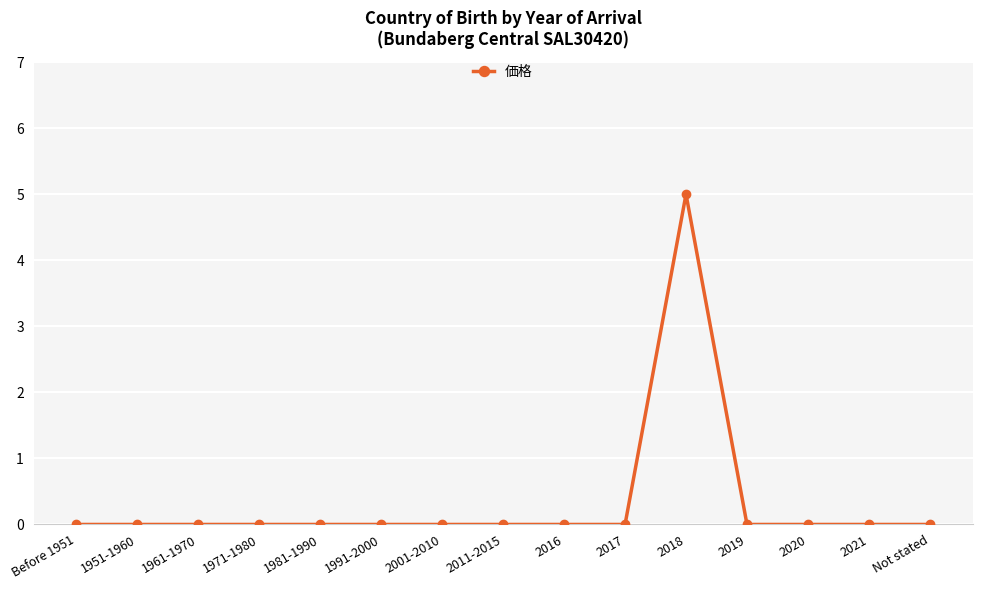

Which category has the highest value across all series?

2018